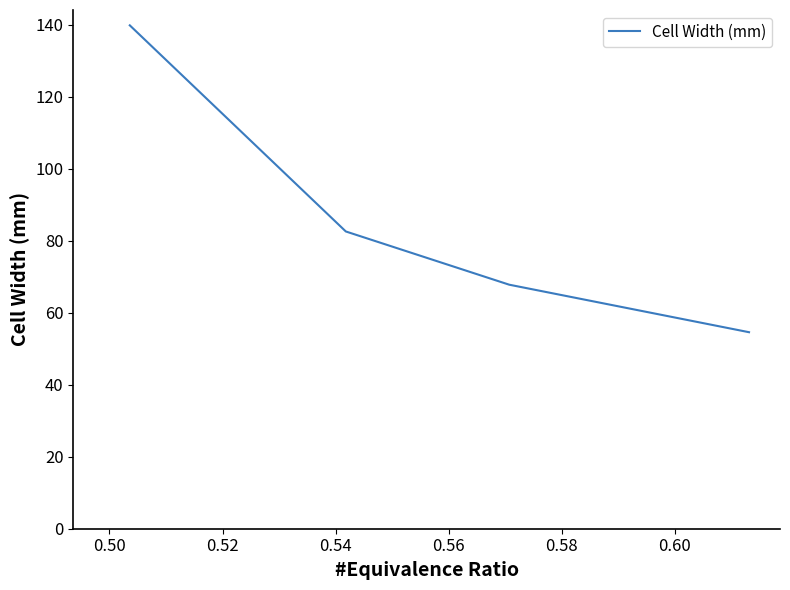

How many values are below 82?

2